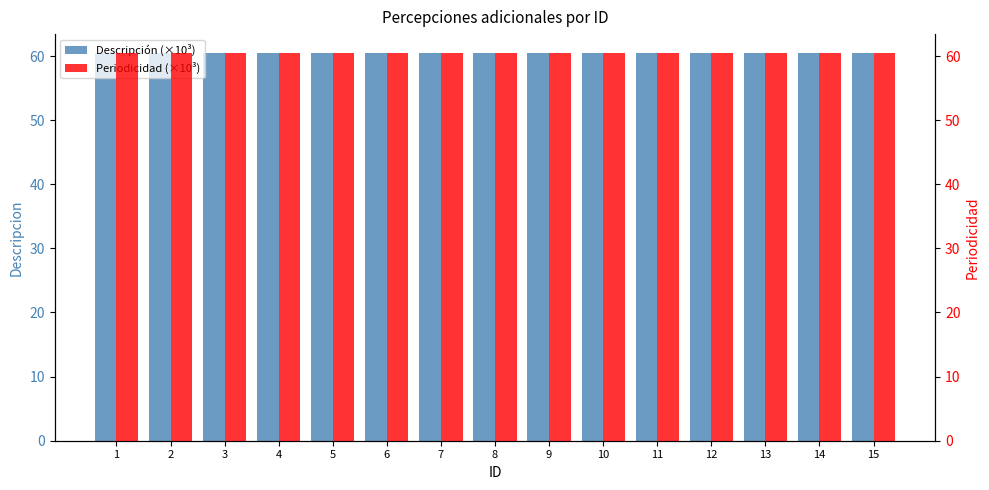

What is the maximum value shown in the chart?

60.4